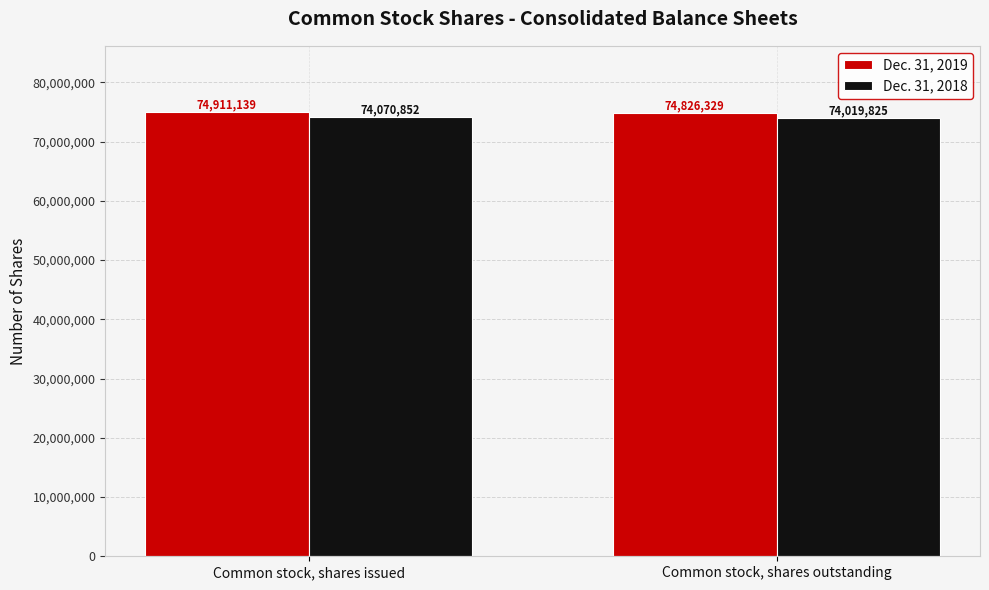

Read the Dec. 31, 2019 value at Common stock, shares outstanding.

74826329